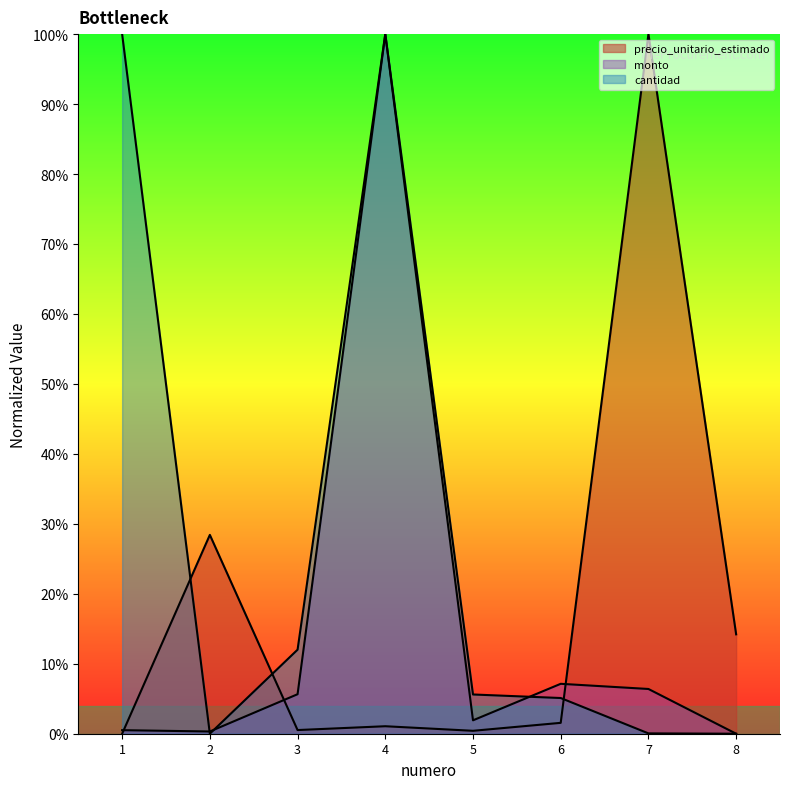

At how many categories does at least one series exceed 0?

8